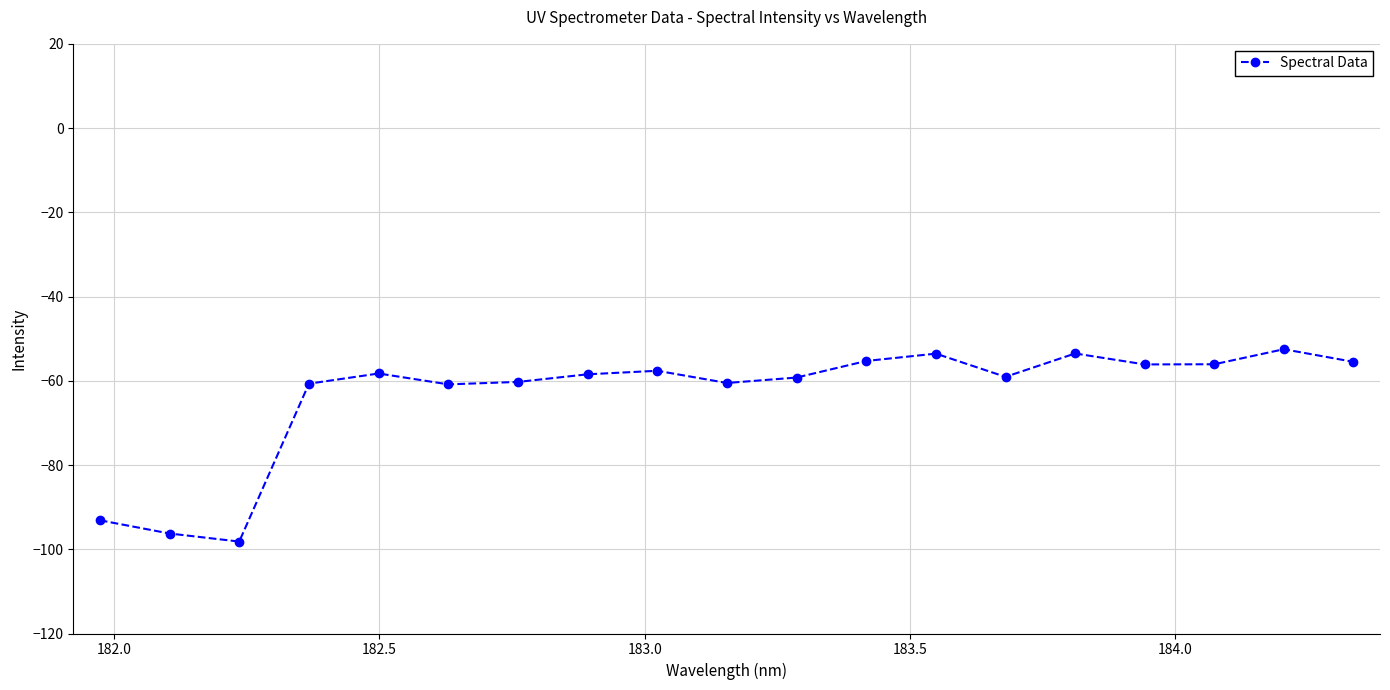

What is the sum of all values?

-1205.1